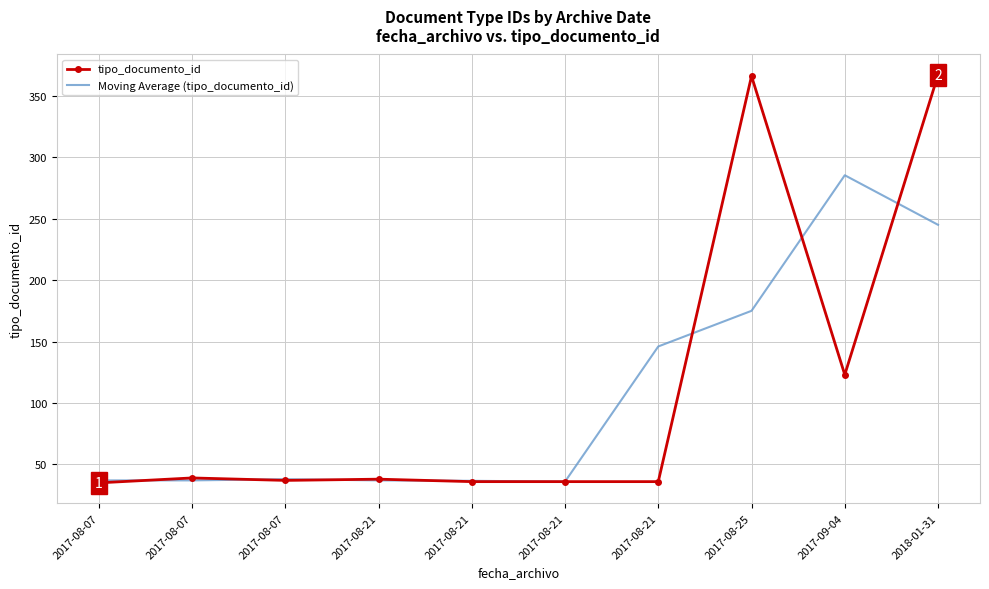

What are all the series names shown in the legend?

tipo_documento_id, Moving Average (tipo_documento_id)